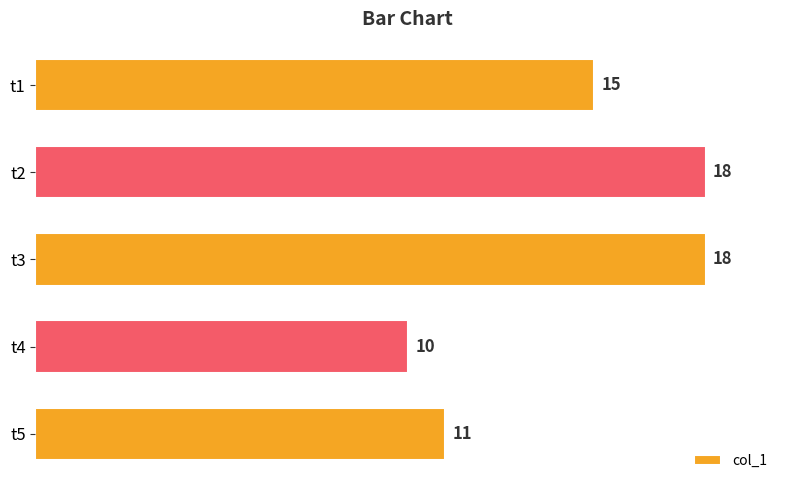

Which has a higher value, t5 or t3?

t3